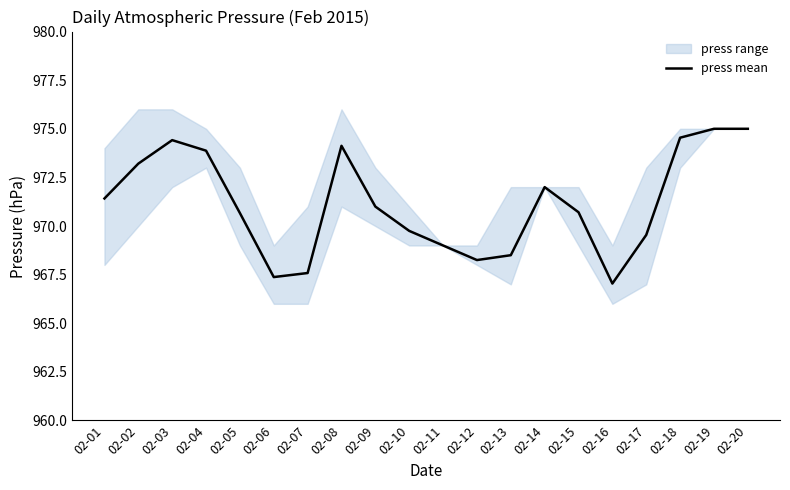

What is the change in value from 02-04 to 02-19?

+1.1